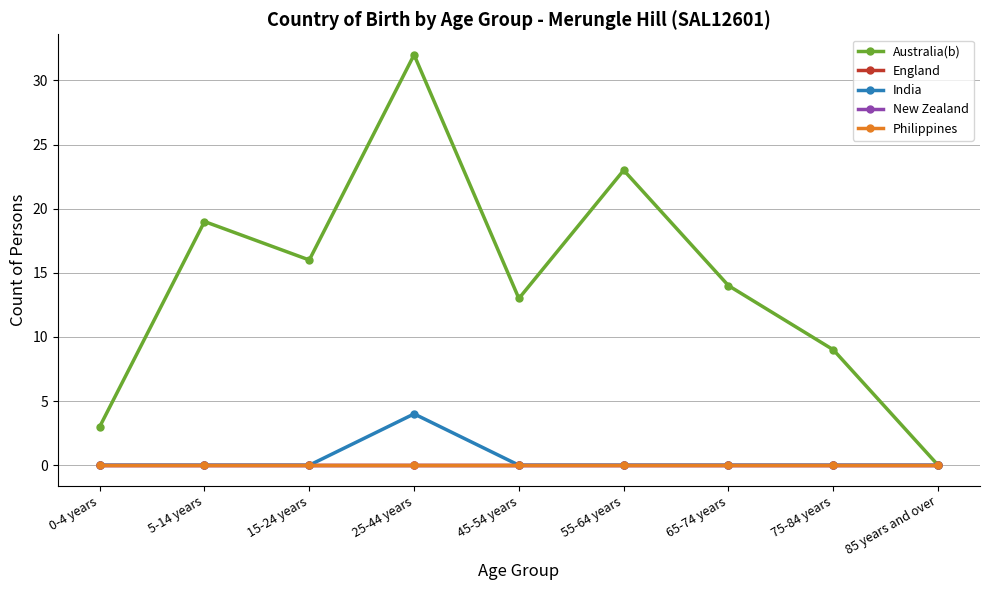

At which category does Australia(b) reach its first local peak?

5-14 years